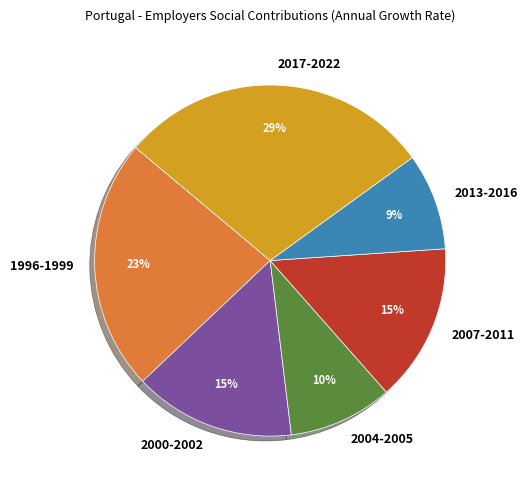

True or false: 2004-2005 accounts for 1% of the total.

False